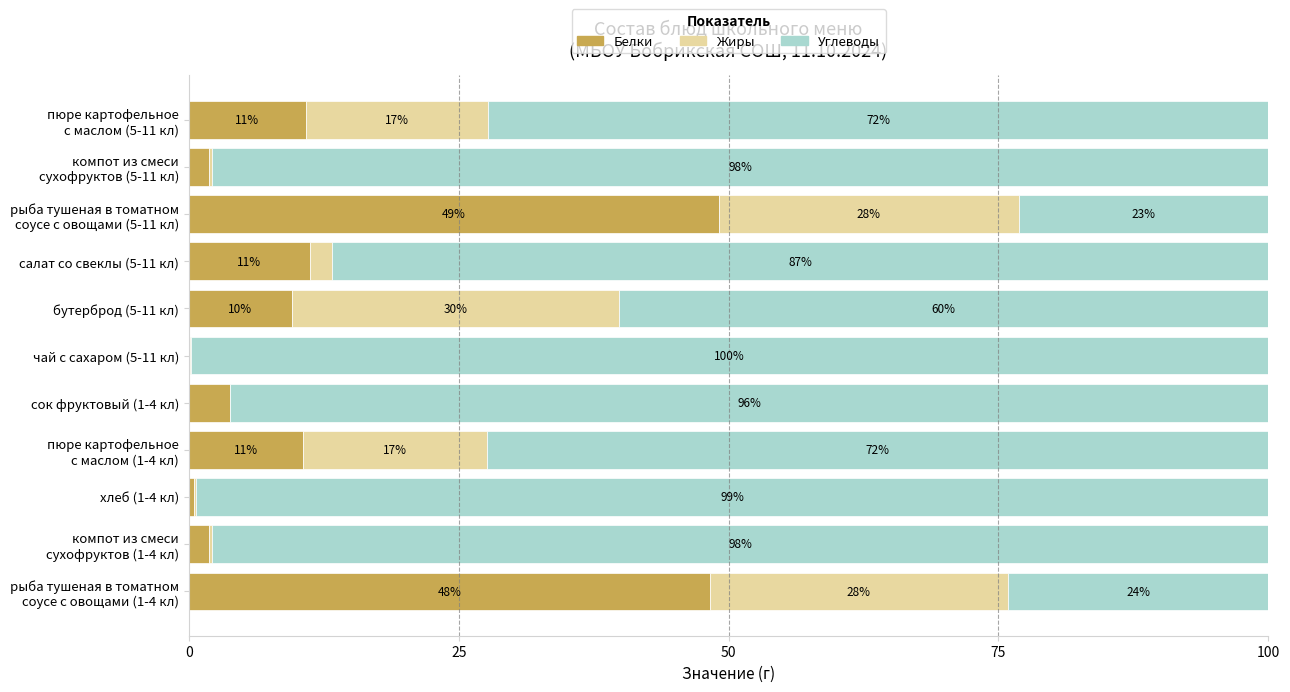

What is the total value across all series at хлеб (1-4 кл)?

100.0